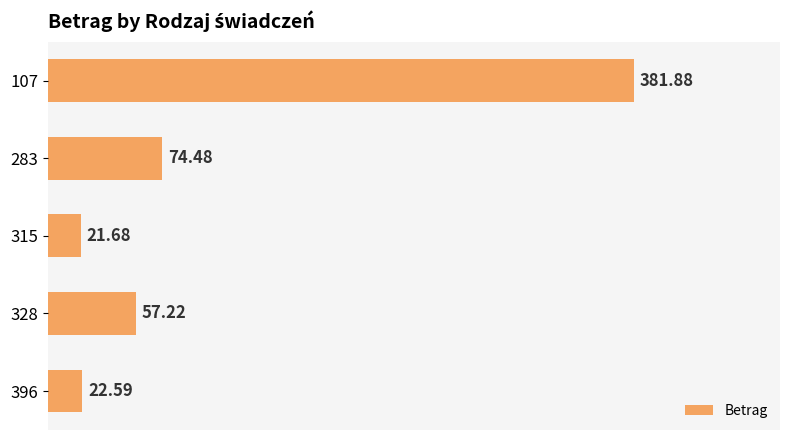

How many data points are less than 57?

2